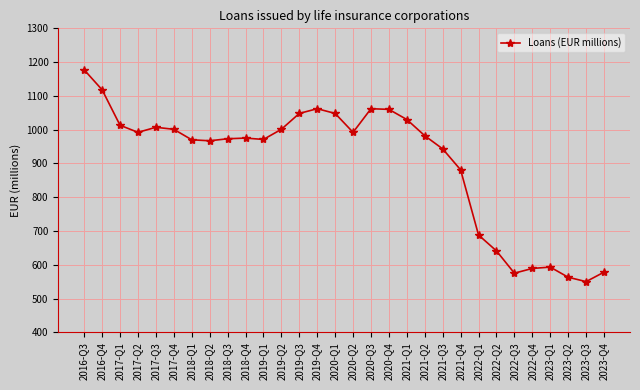

True or false: the data shows 1510 at 2018-Q2.

False